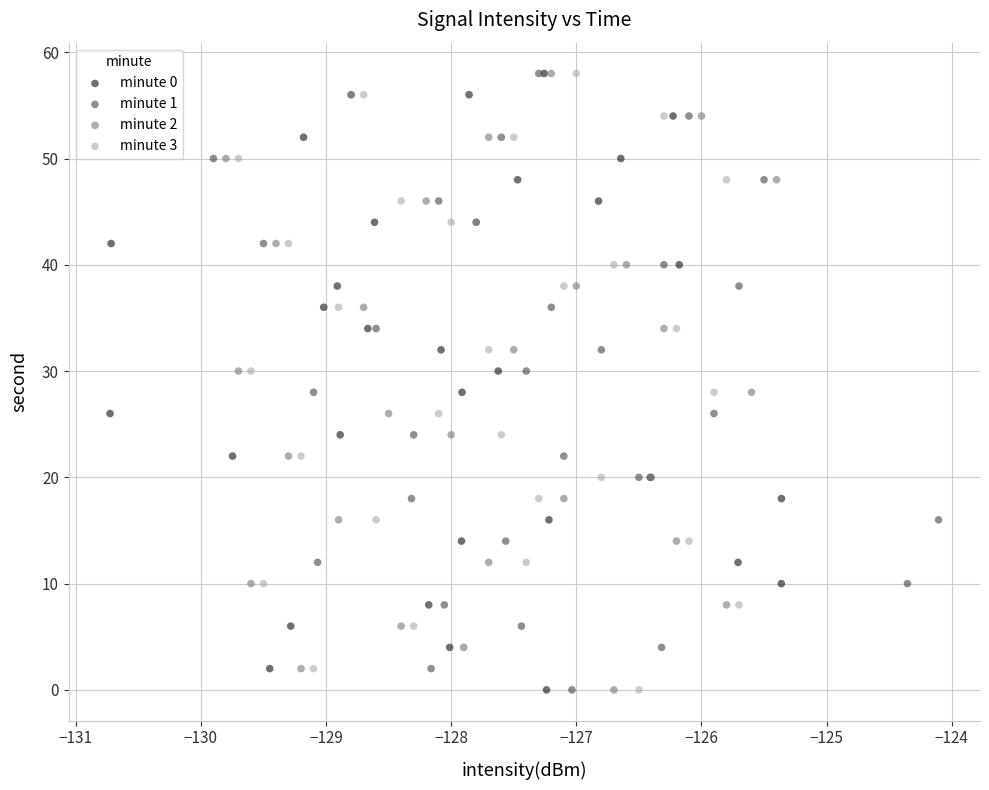

What are all the series names shown in the legend?

minute 0, minute 1, minute 2, minute 3